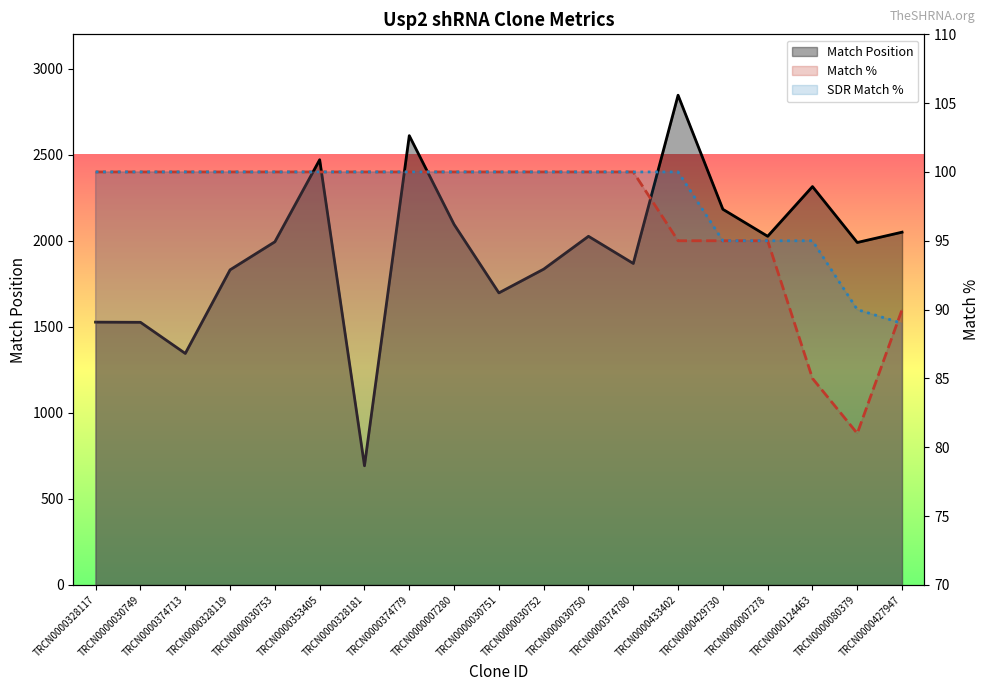

What is the value of the Match % point at the 13th from the left?

100